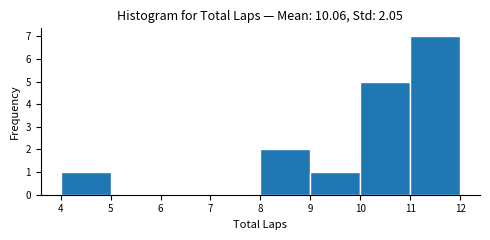

Which range on the x-axis has the tallest bar?

11 to 12